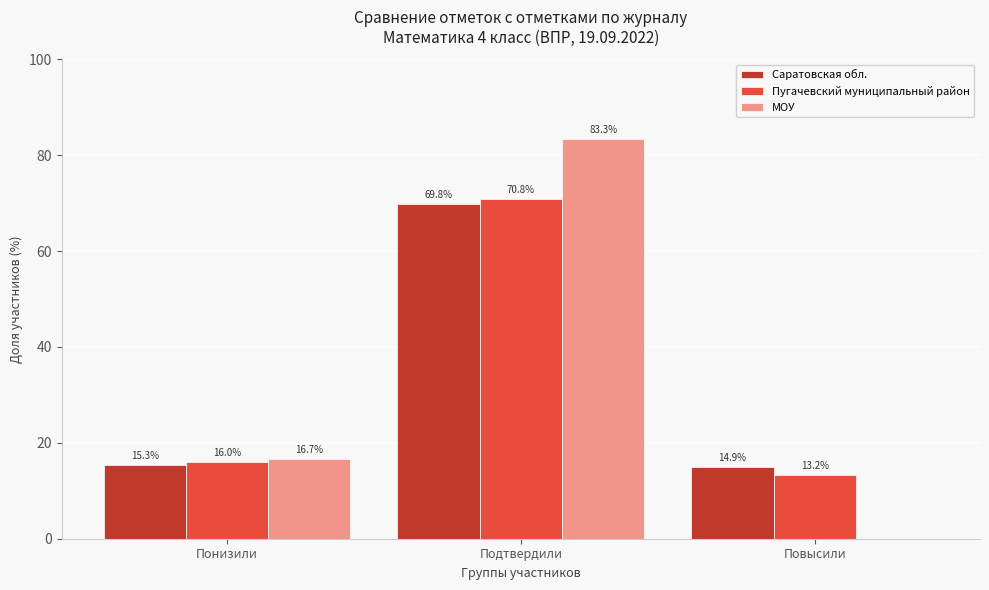

Reading left to right, what are all the values shown in this chart?

Саратовская обл.: Понизили=15.3	Подтвердили=69.8	Повысили=14.9
Пугачевский муниципальный район: Понизили=16.0	Подтвердили=70.8	Повысили=13.2
МОУ: Понизили=16.7	Подтвердили=83.3	Повысили=0.0